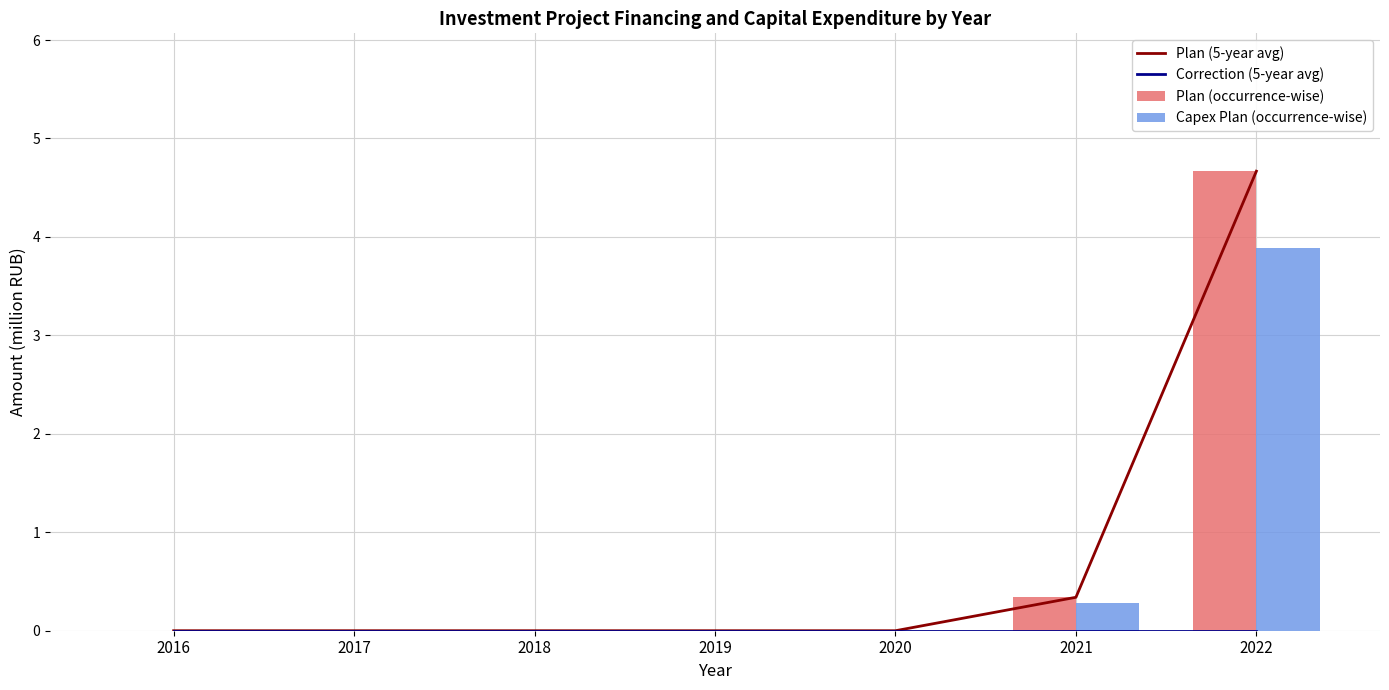

What is the difference between the maximum and minimum values in the Capex Plan (occurrence-wise) series?

3.9